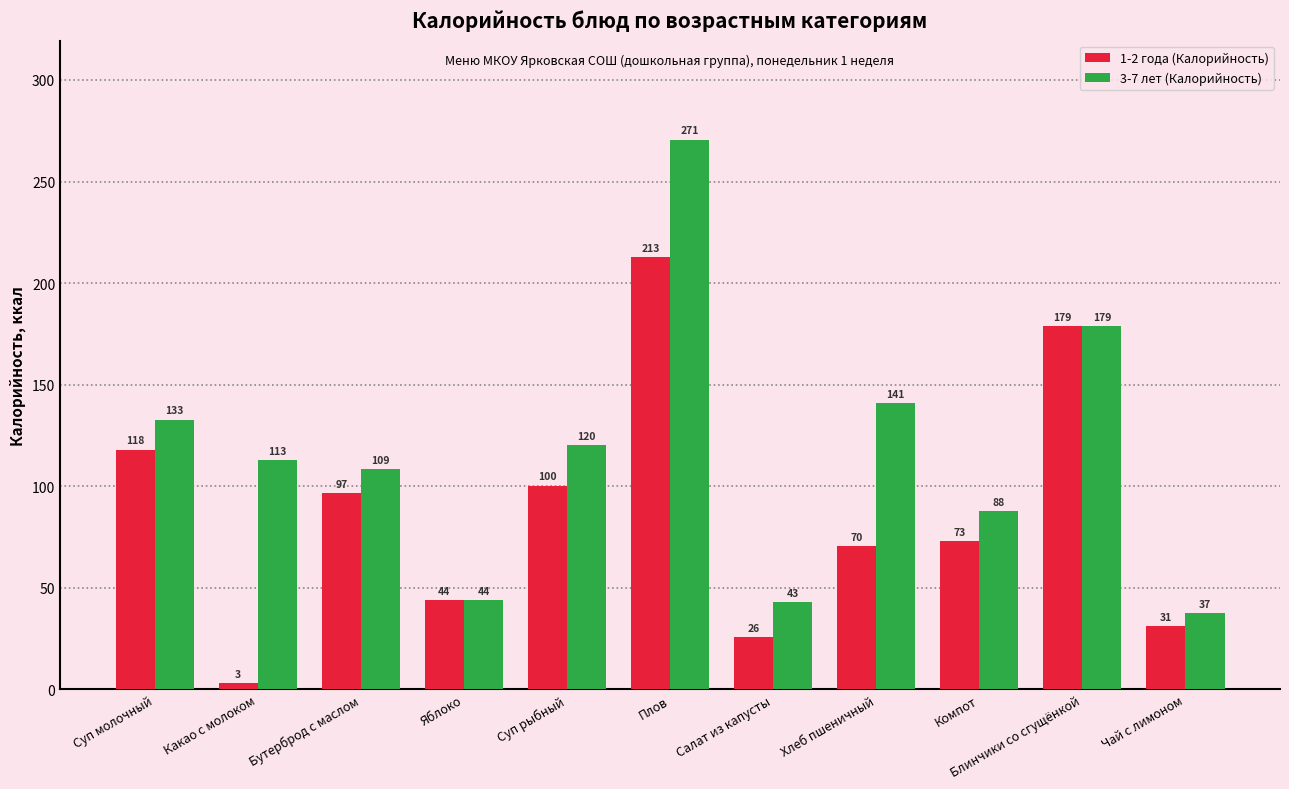

At how many categories does at least one series exceed 121?

4